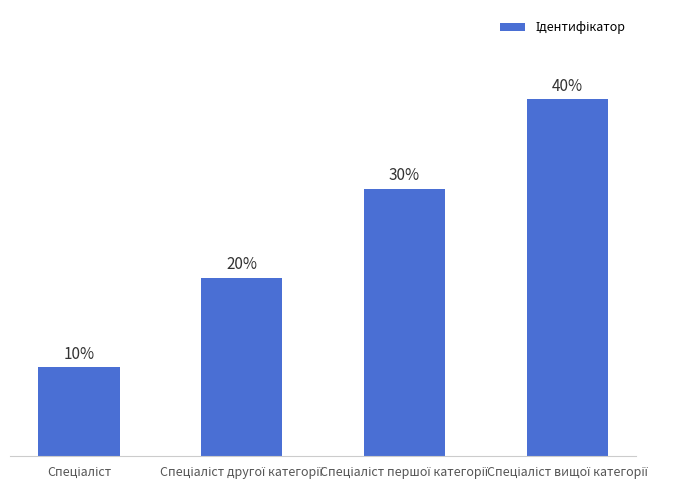

Which category has the highest value across all series?

Спеціаліст вищої категорії